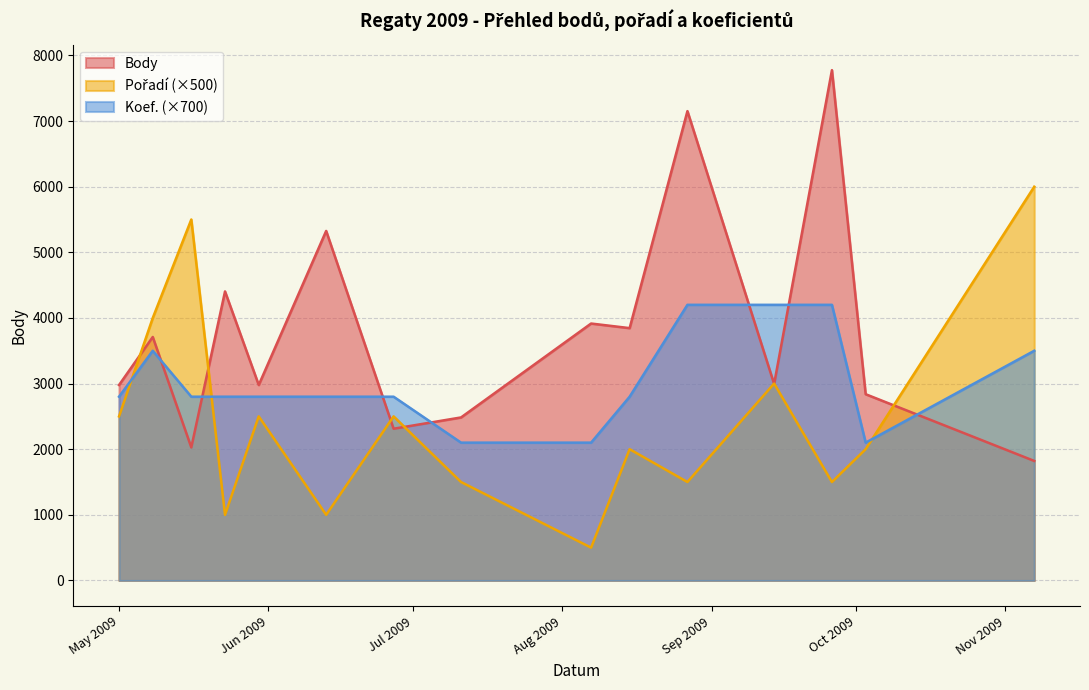

What is the difference between the Koef. values at 2009-09-26 and 2009-05-16?

1400